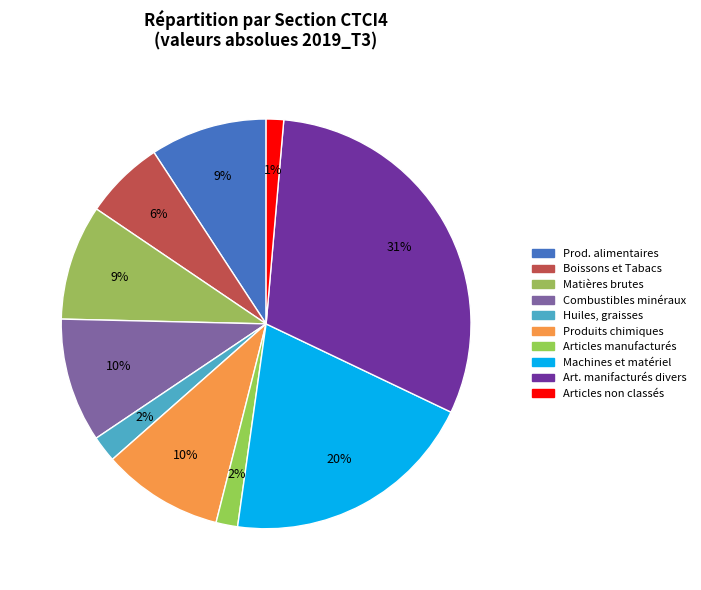

Count the number of slices in the pie.

10